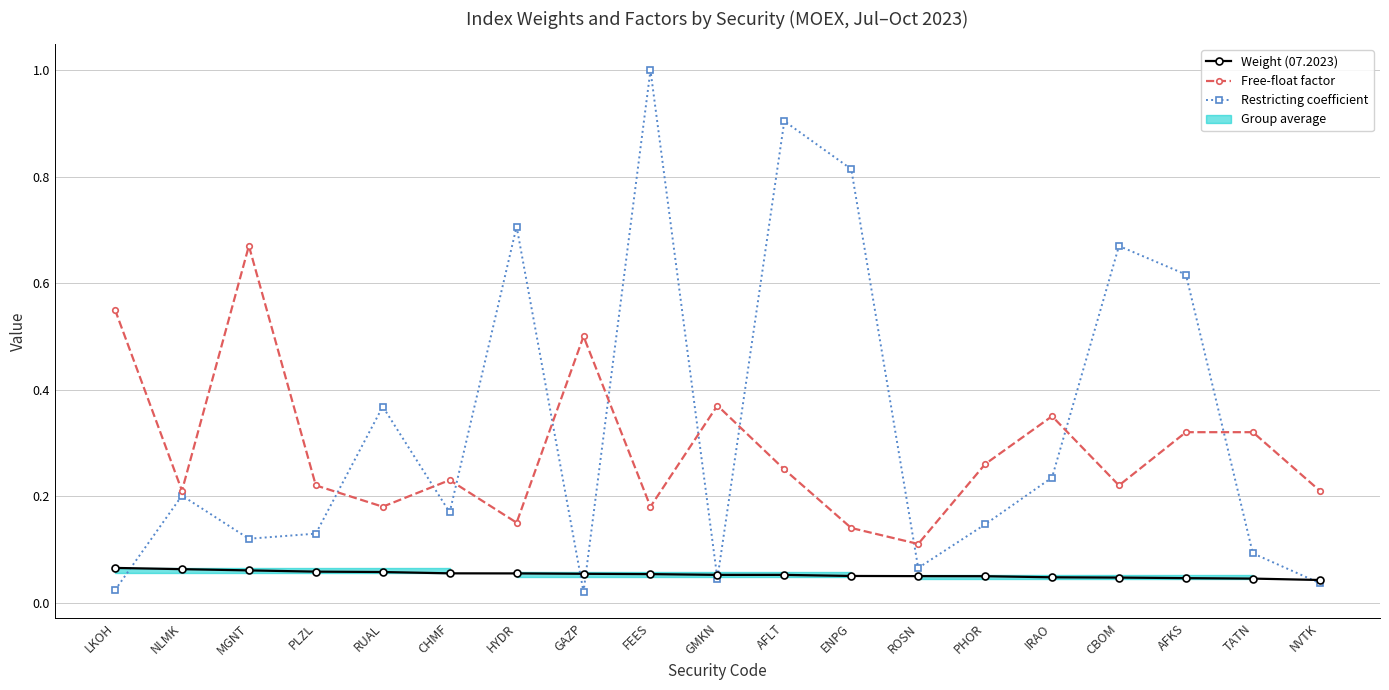

What is the maximum value shown in the chart?

1.0